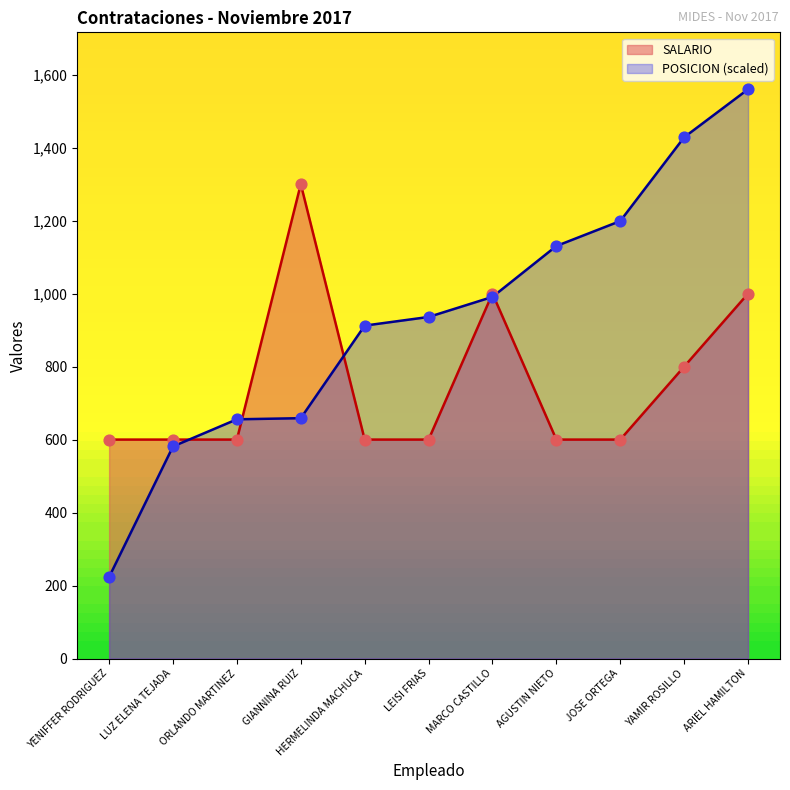

Which series has the largest total across all categories?

POSICION (scaled)